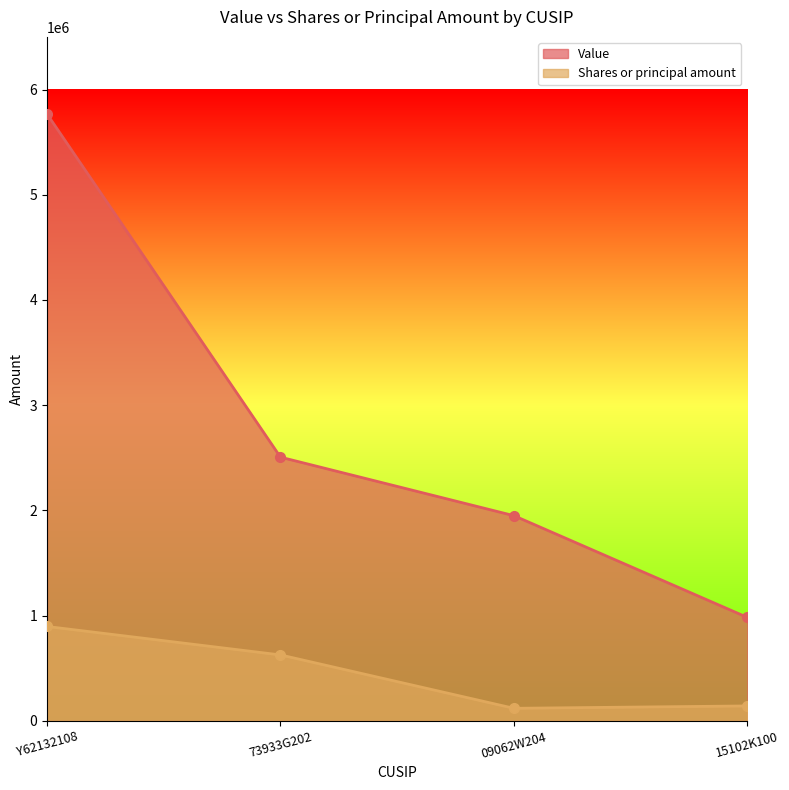

True or false: Shares or principal amount and Value intersect in this chart.

False